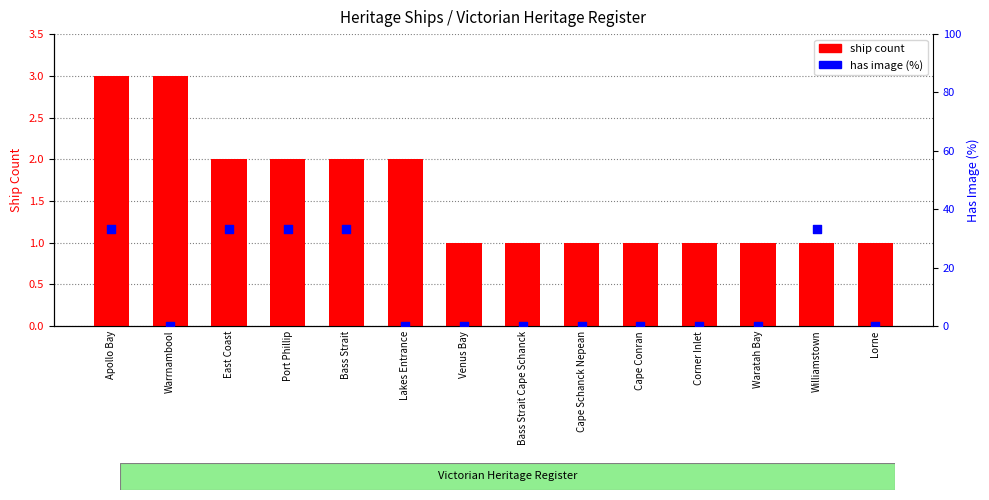

Which series has the largest total across all categories?

has image (%)